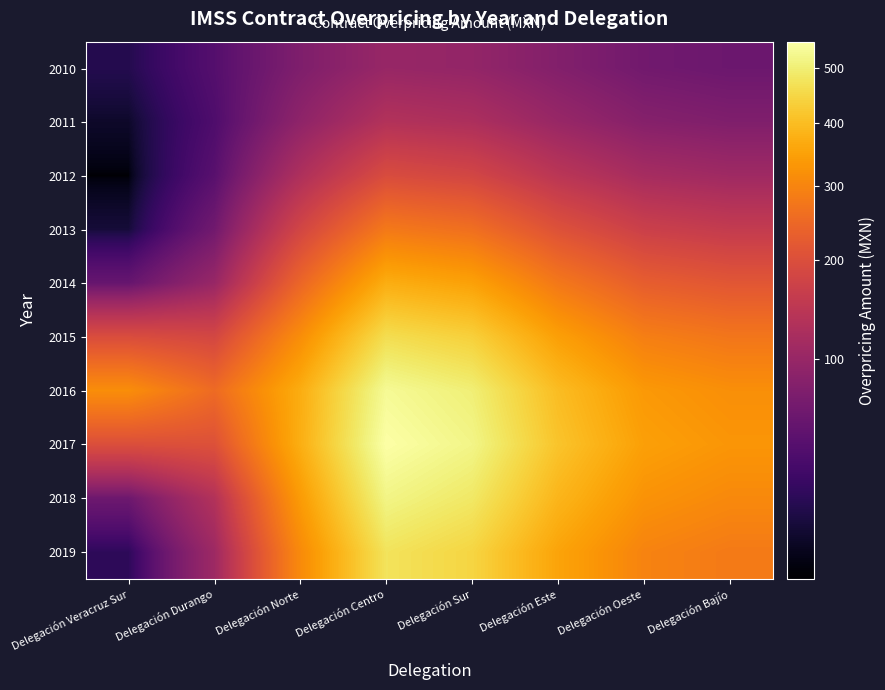

How many data points does each series have?

8